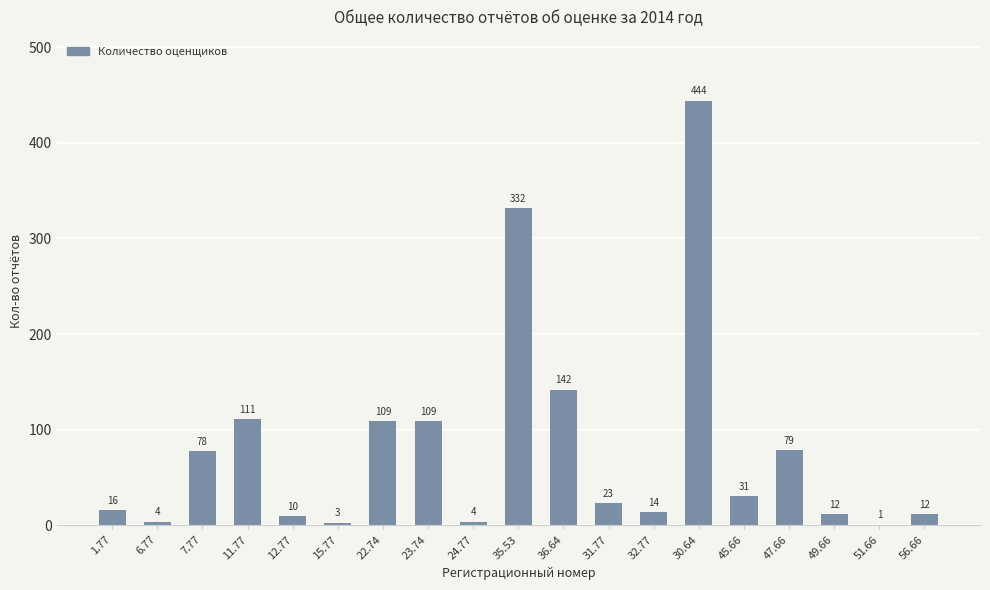

How many categories are shown in the chart?

19